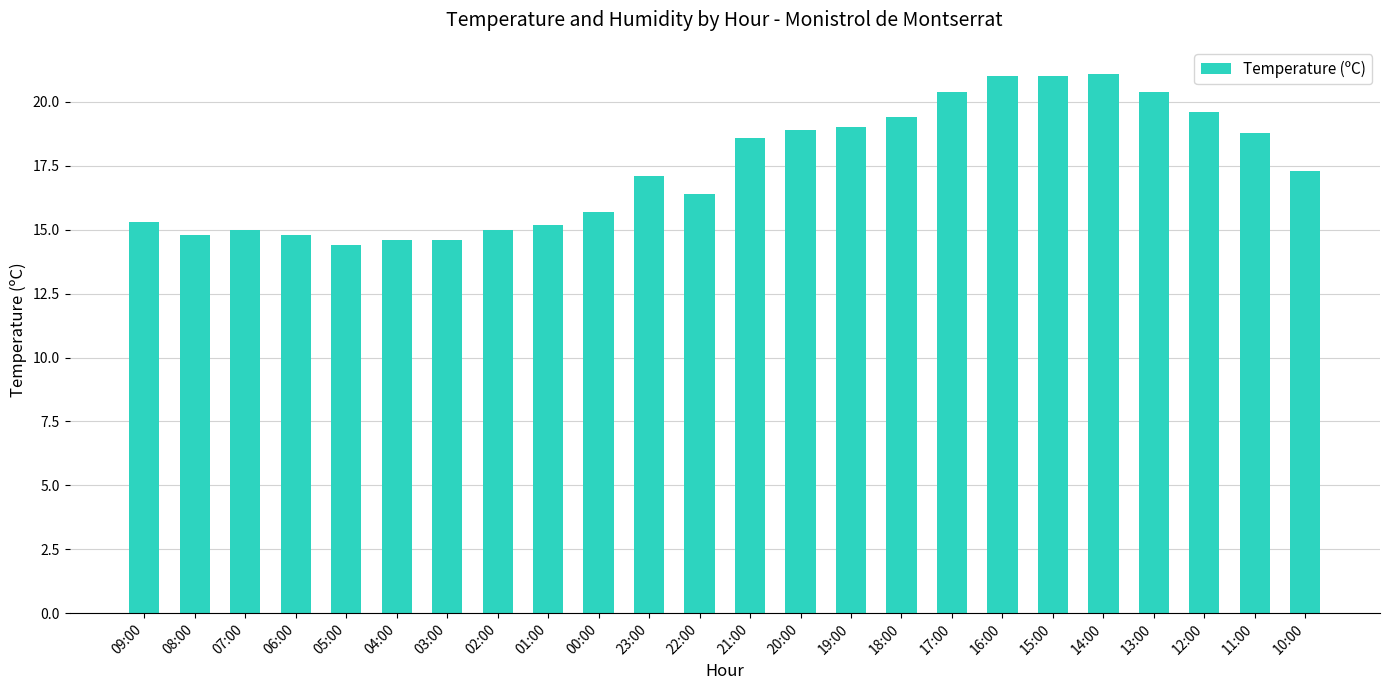

What is the label of the 6th bar from the left?

04:00